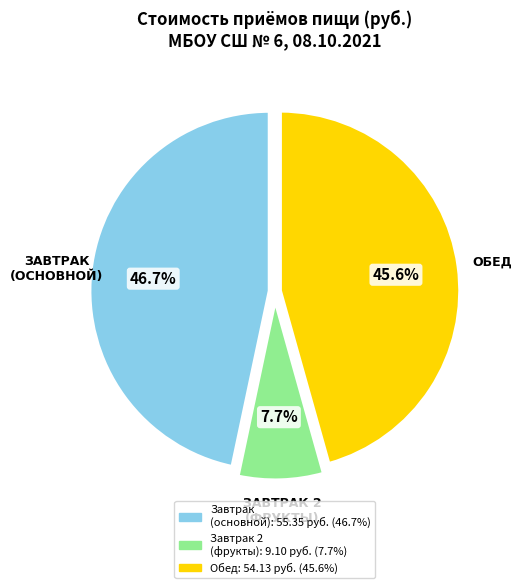

Does any single category account for the majority?

No